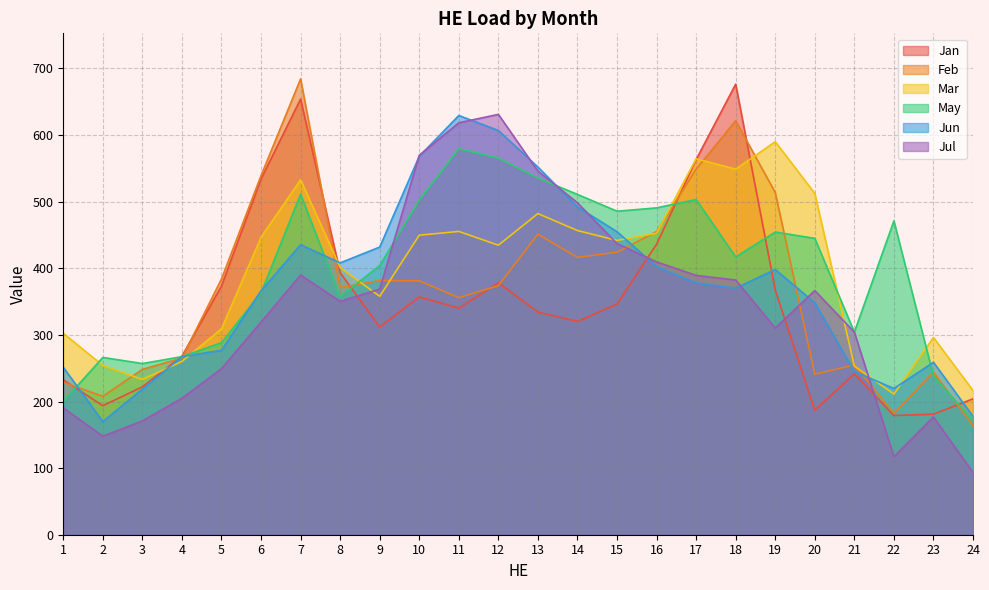

Which has a higher value, 16 or 4?

16